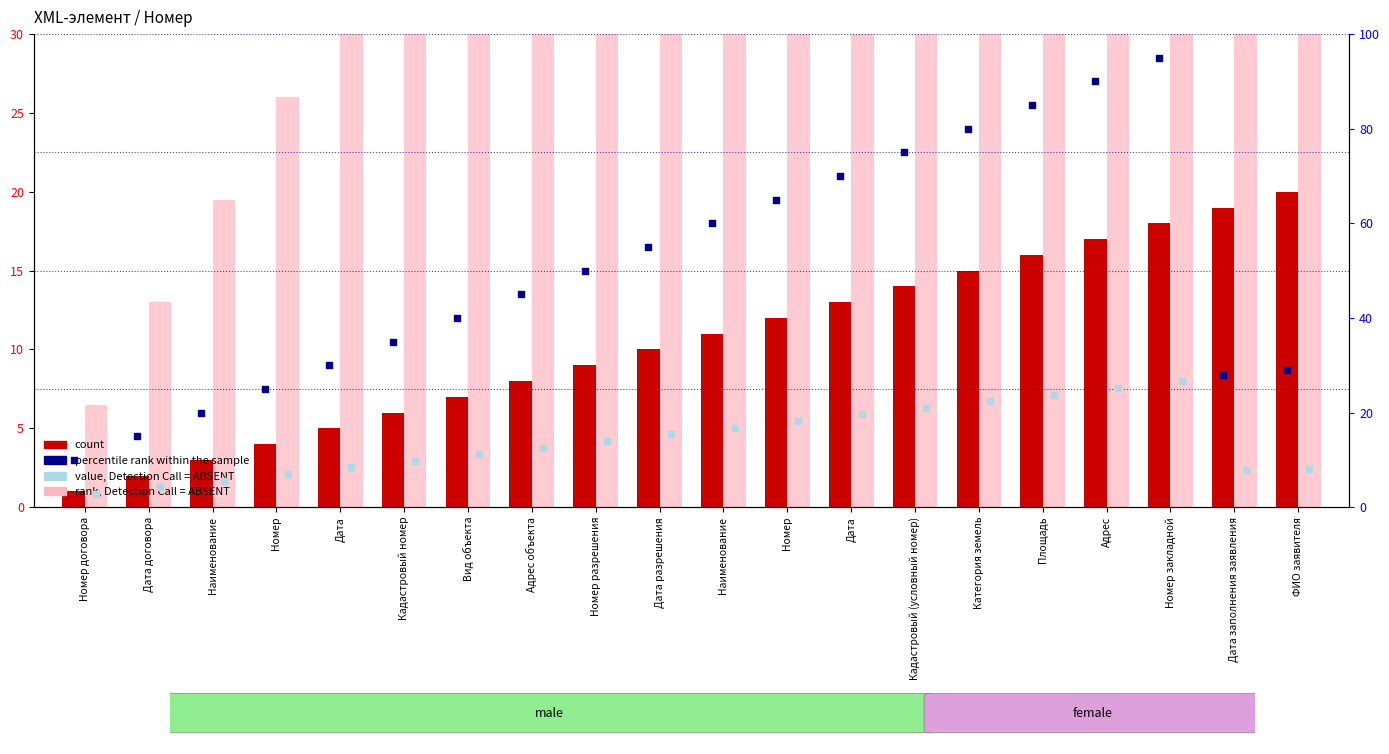

Which series has the largest total across all categories?

rank, Detection Call = ABSENT